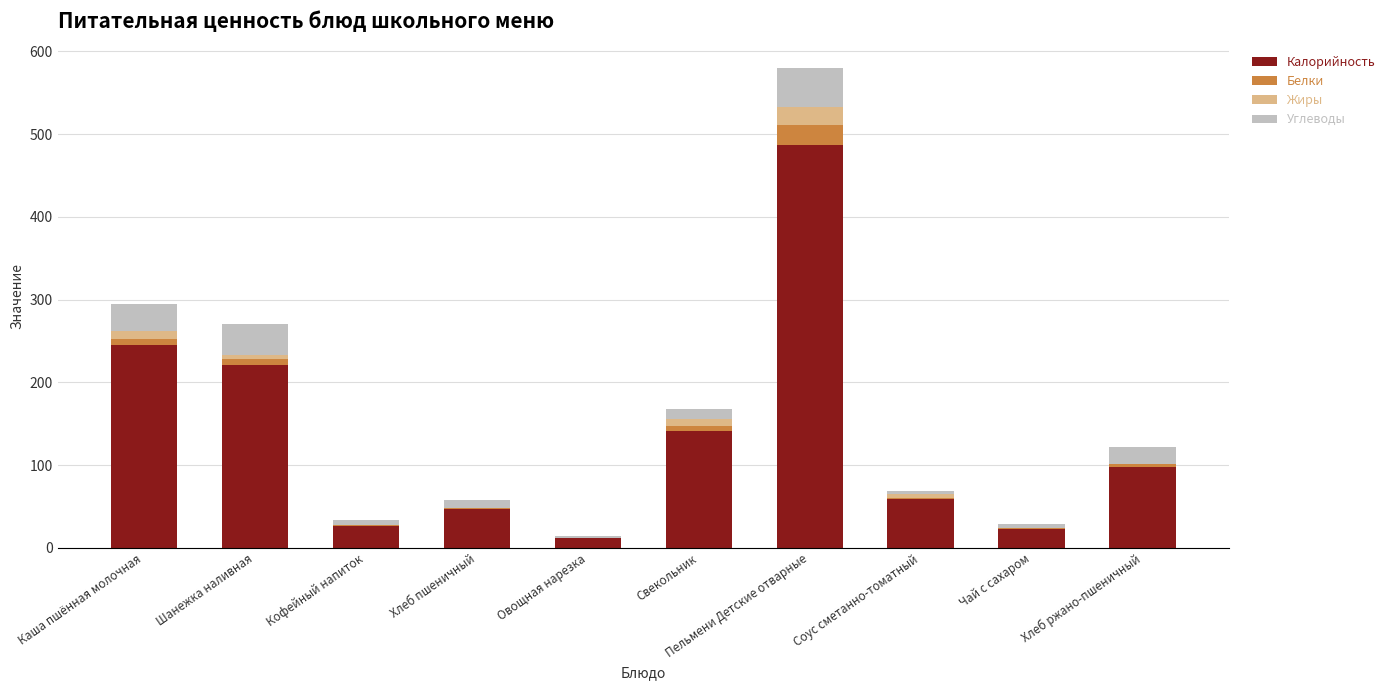

At which category is the sum across all series the highest?

Пельмени Детские отварные